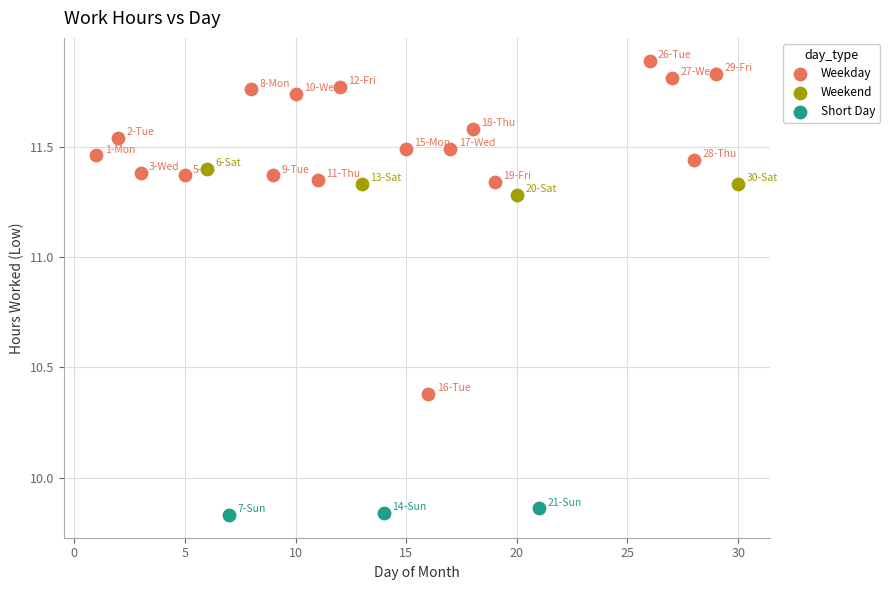

Which series reaches the minimum Y coordinate?

Short Day